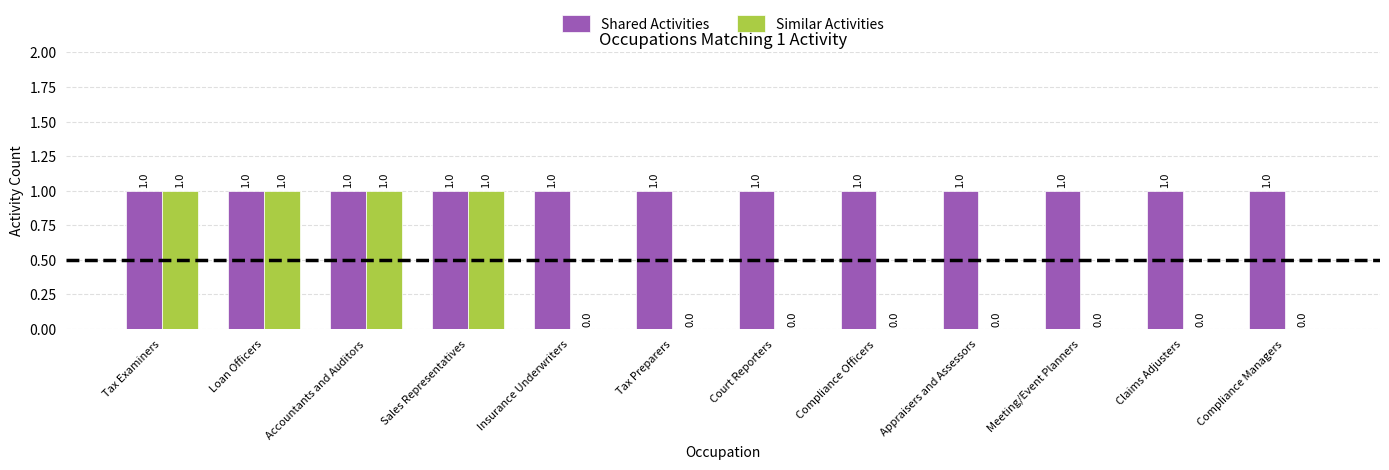

What are all the series names shown in the legend?

Shared Activities, Similar Activities